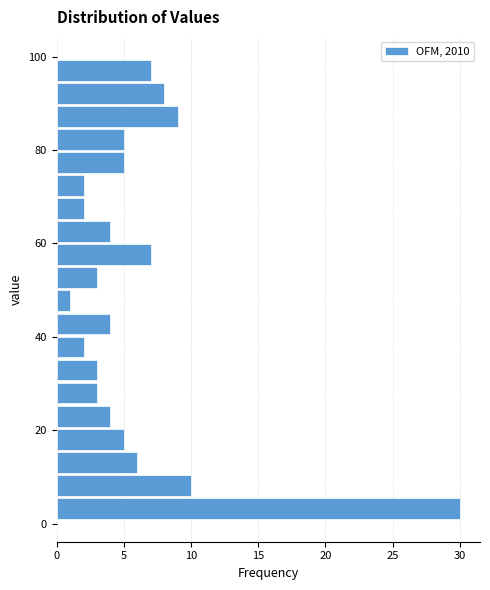

Read against the y-axis, roughly where is the centre of the longest bar?

4